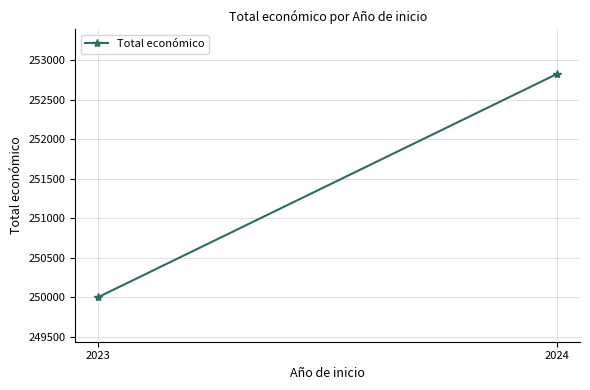

Reading left to right, list all the values displayed in this chart.

250000.0	252828.7